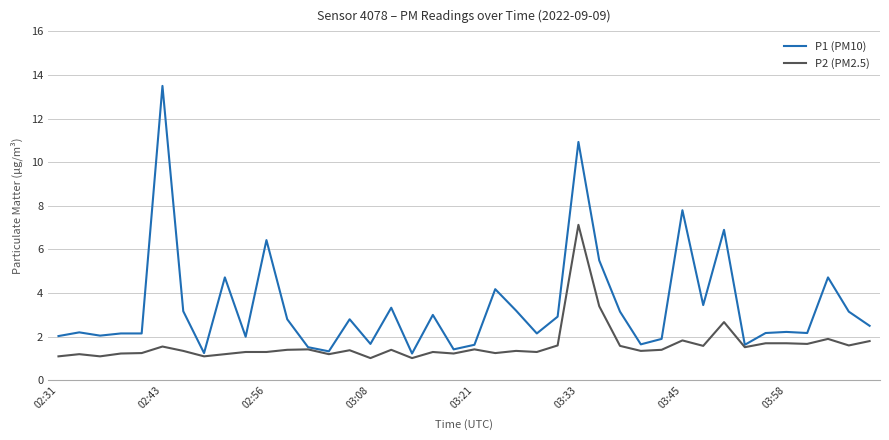

What is the maximum value shown in the chart?

13.5